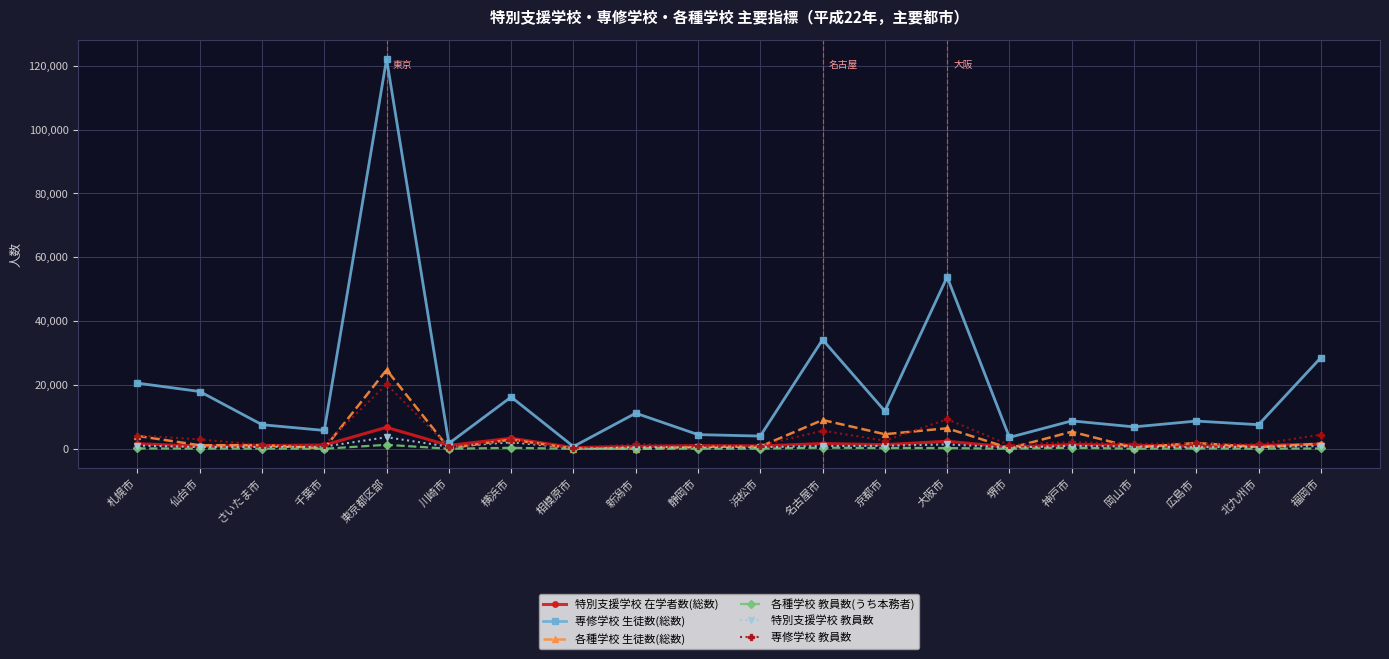

Is it true that 専修学校 生徒数(総数) equals 5943 at 新潟市?

False